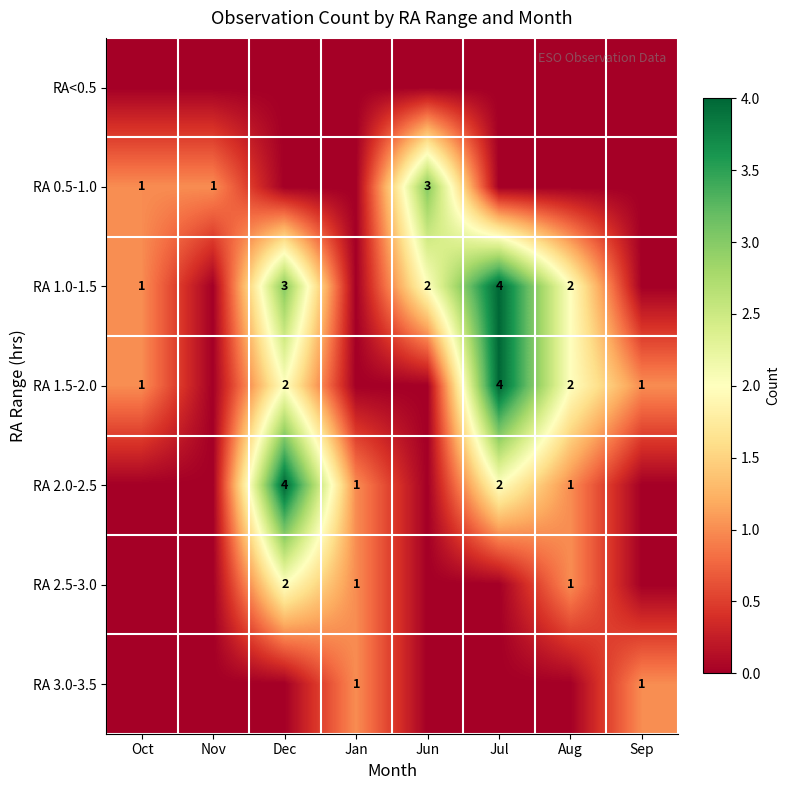

True or false: RA 2.0-2.5 has a value of 1 at Aug.

True